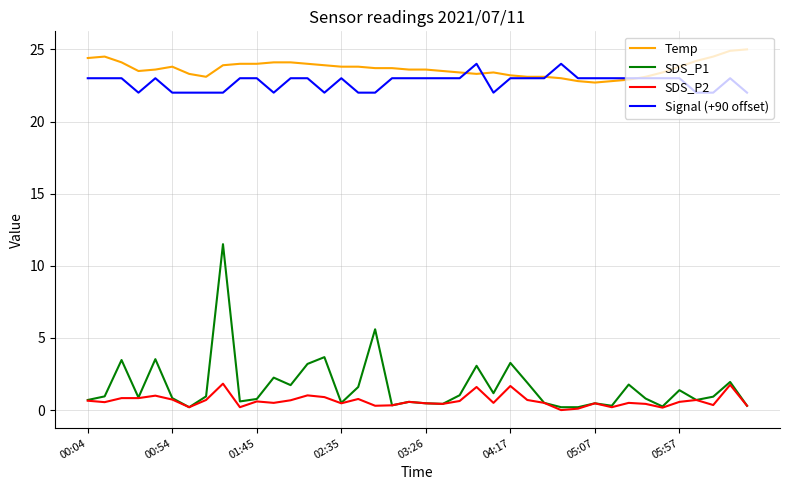

True or false: SDS_P1 and Signal (+90 offset) cross at least once.

False